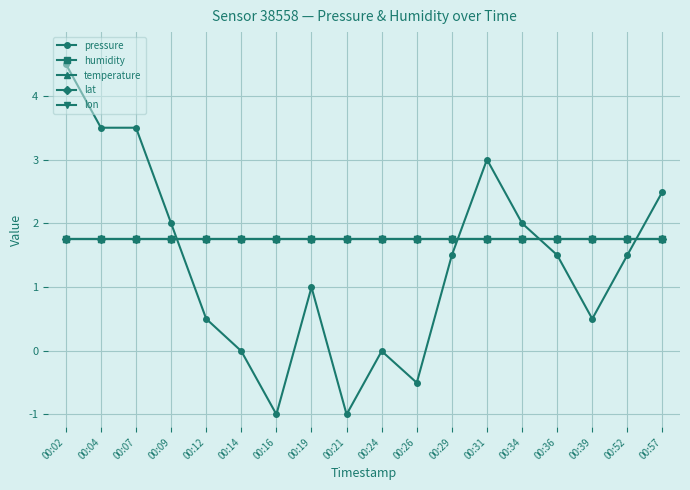

What is the total value across all series at 00:29?

8.5